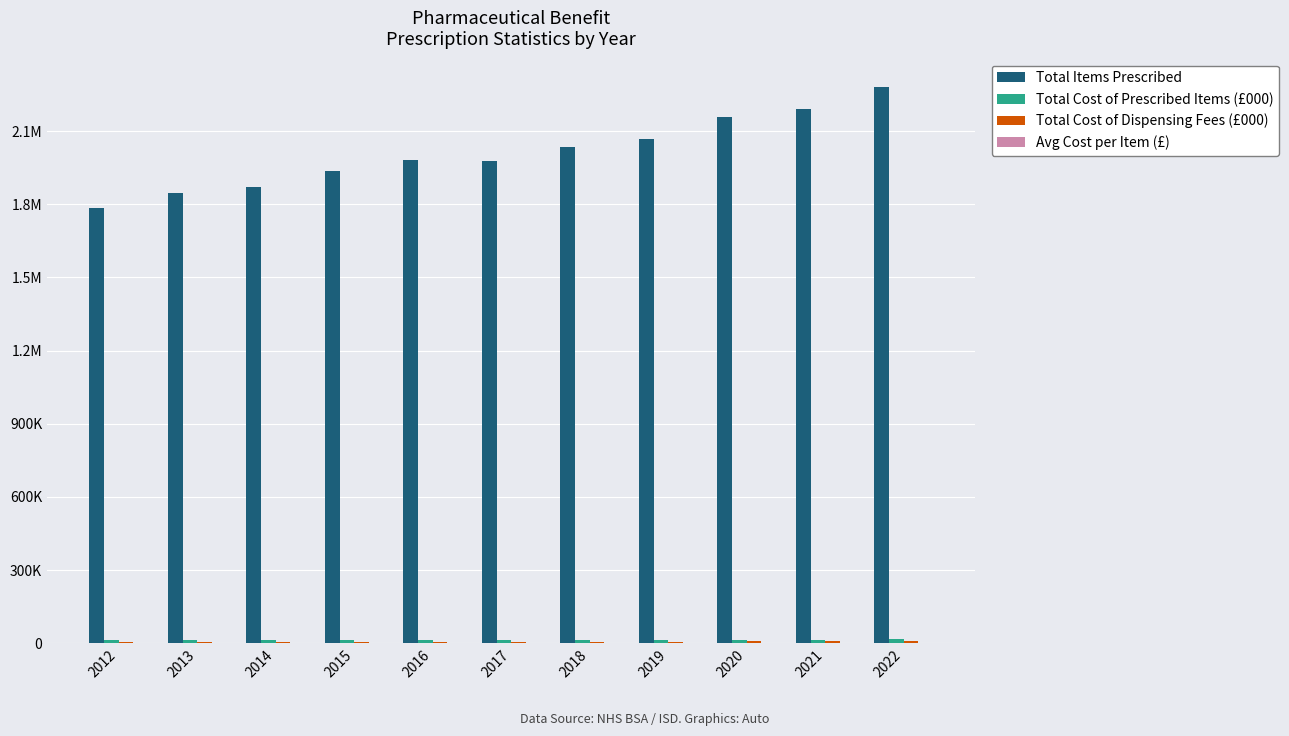

Does the chart contain stacked bars?

No